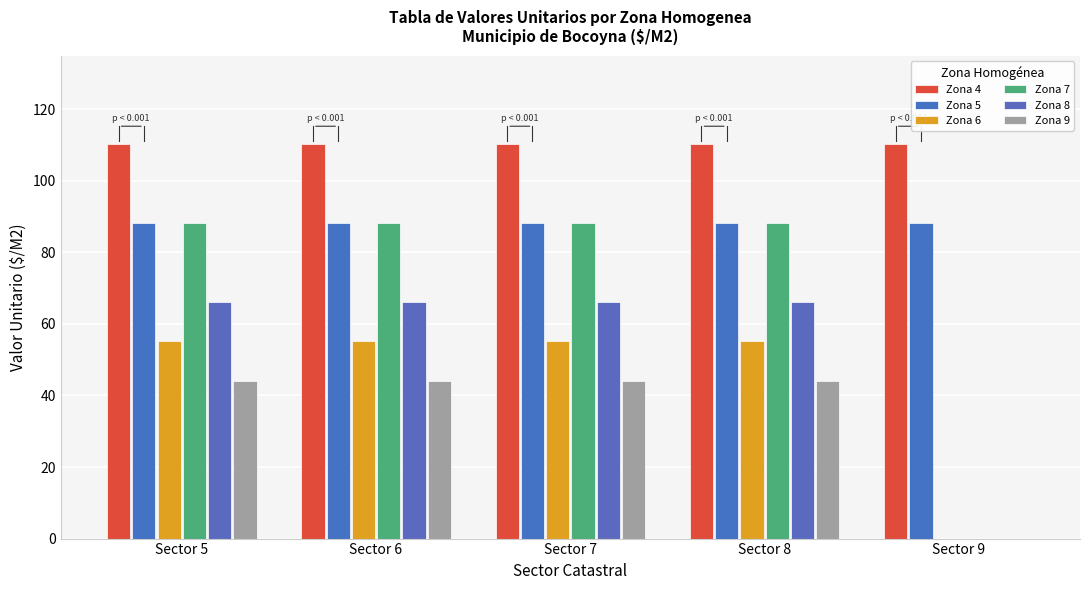

The value of Zona 8 at Sector 7 is 66.2. True or false?

True